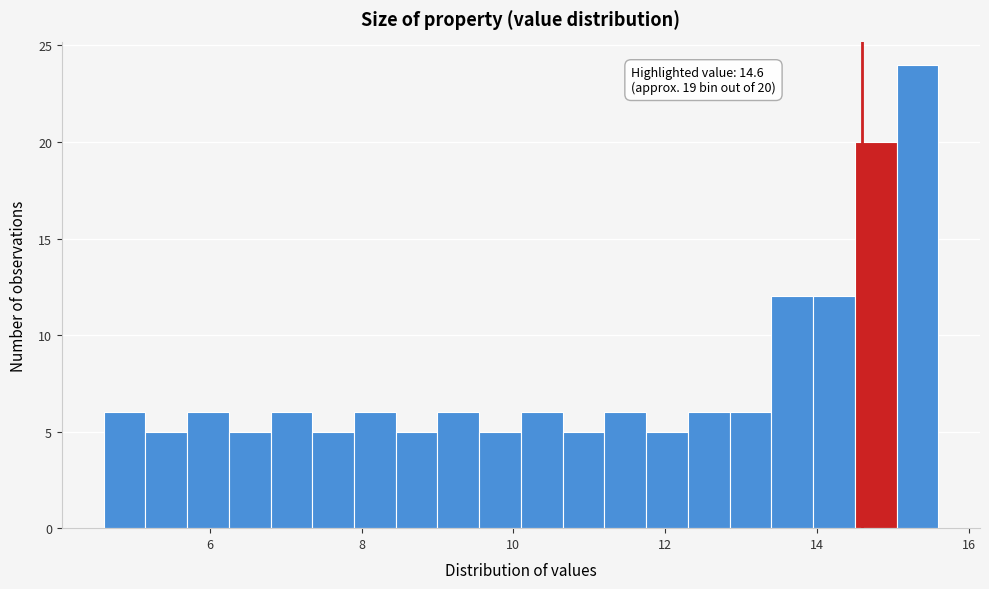

Around what value on the x-axis is the tallest bar? Give the approximate position of its centre, as read against the axis.

15.4